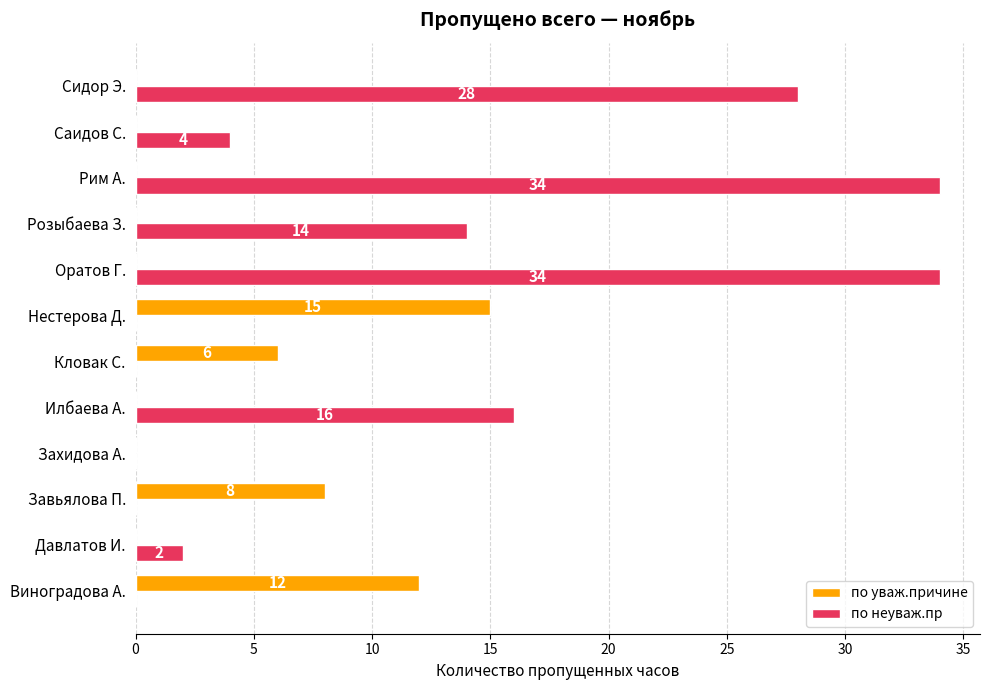

Is it true that по уваж.причине equals 8 at Завьялова П.?

True